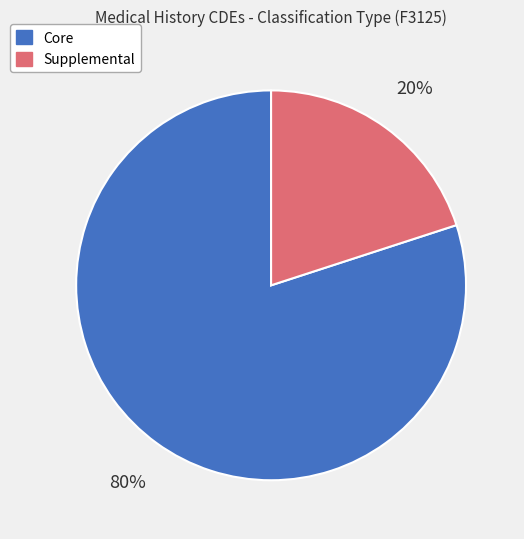

To the nearest percent, what is the difference between the largest and smallest slice percentages?

60%